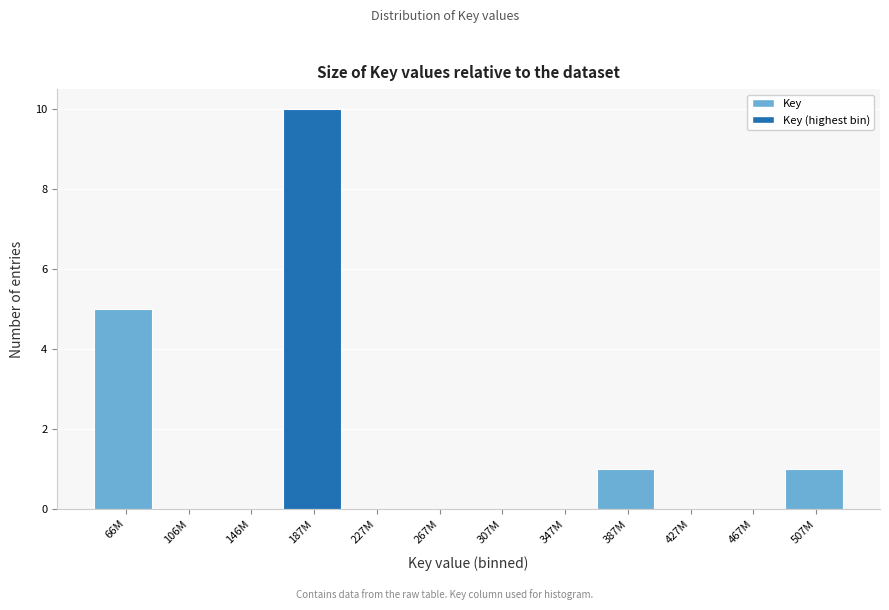

Reading left to right, what are all the values shown in this chart?

66M=5	106M=0	146M=0	187M=10	227M=0	267M=0	307M=0	347M=0	387M=1	427M=0	467M=0	507M=1